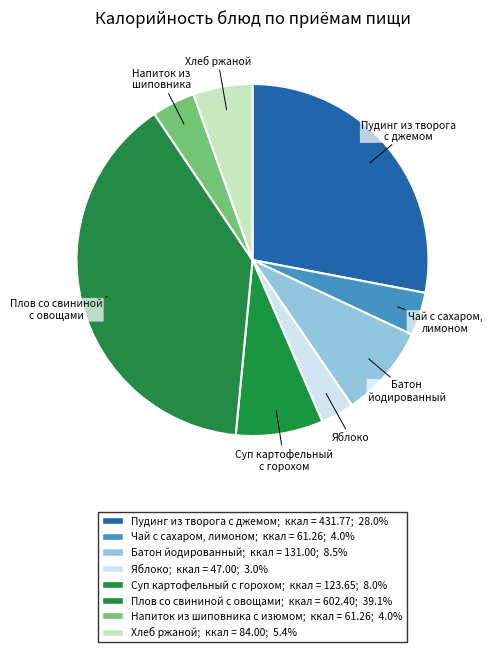

Between Яблоко and Плов со свининой с овощами, which is larger?

Плов со свининой с овощами